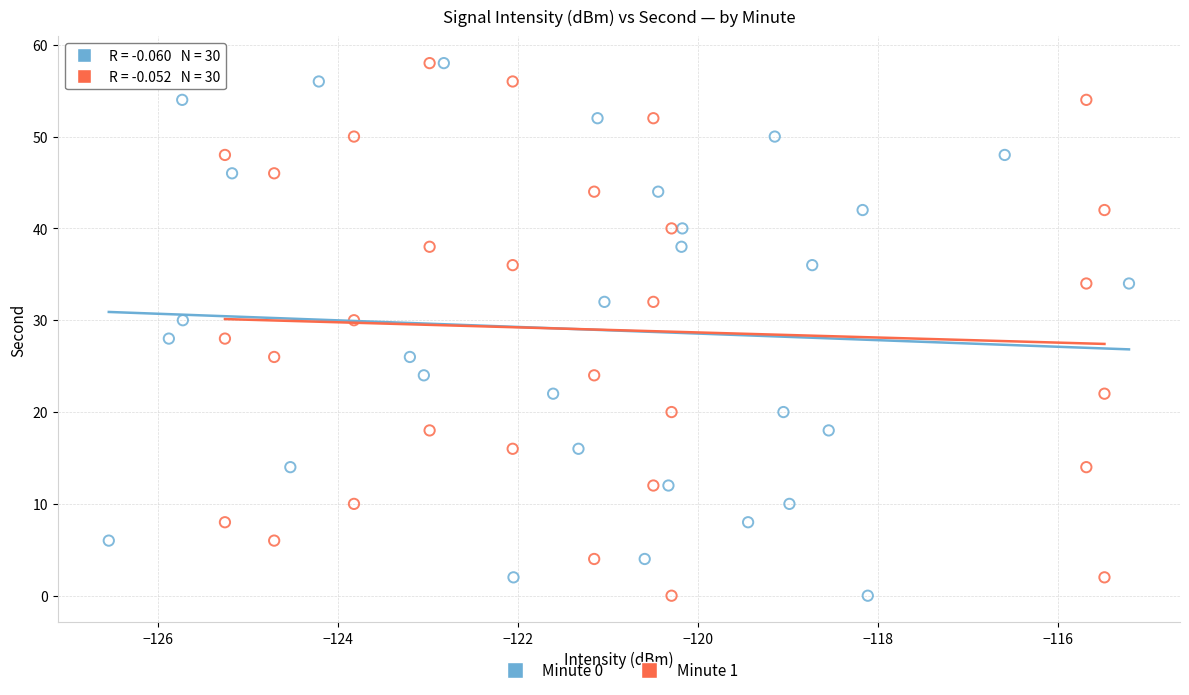

What are all the series names shown in the legend?

Minute 0, Minute 1